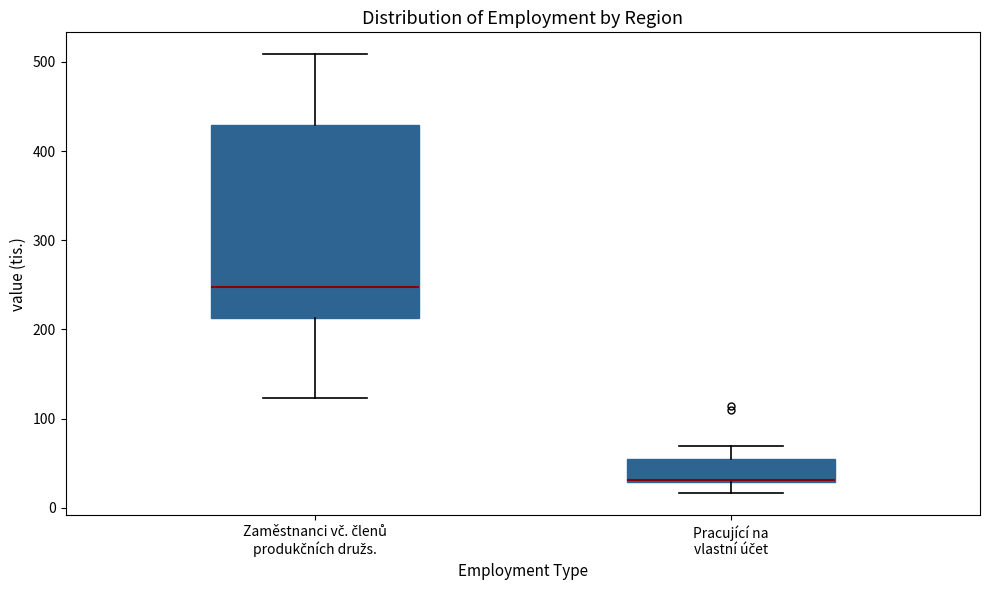

Comparing the boxes themselves (not the whiskers), which one is the tallest?

Zaměstnanci vč. členů produkčních družs.